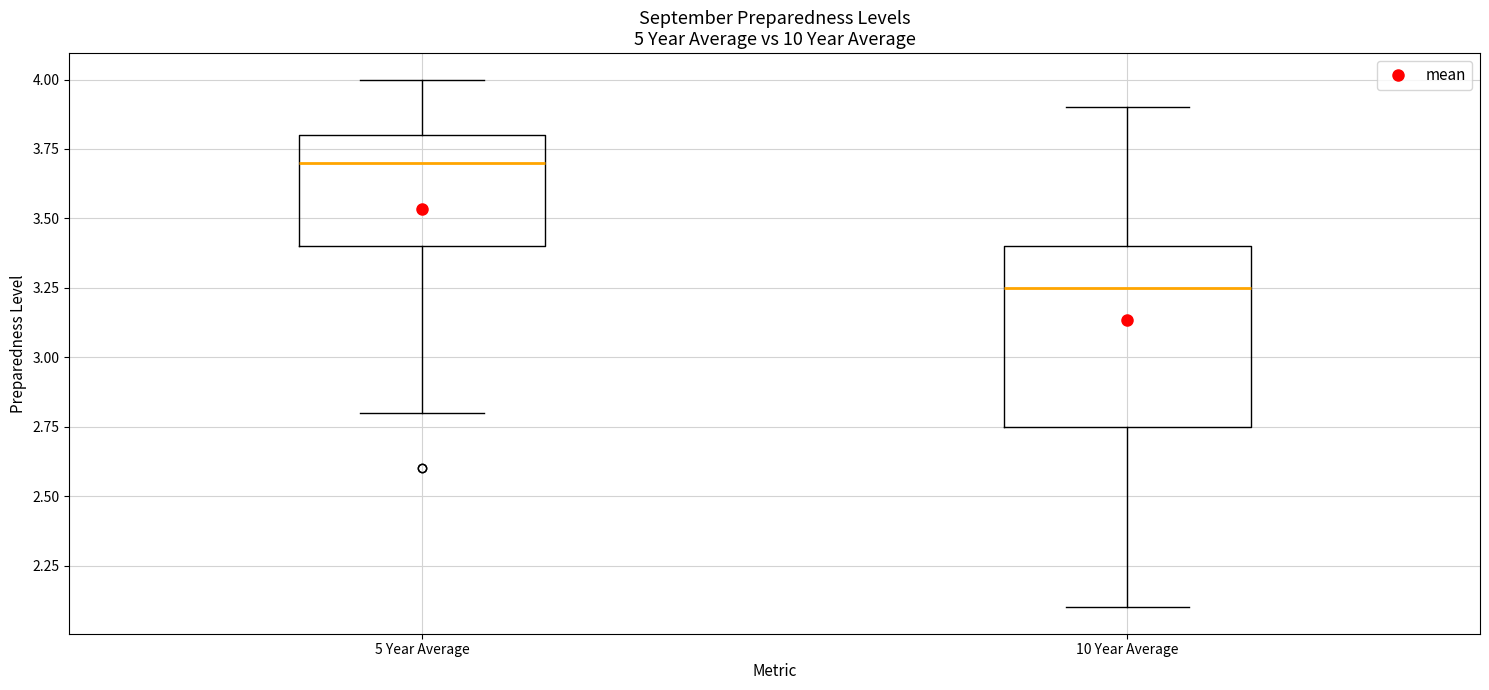

Which box's median line is the highest?

5 Year Average